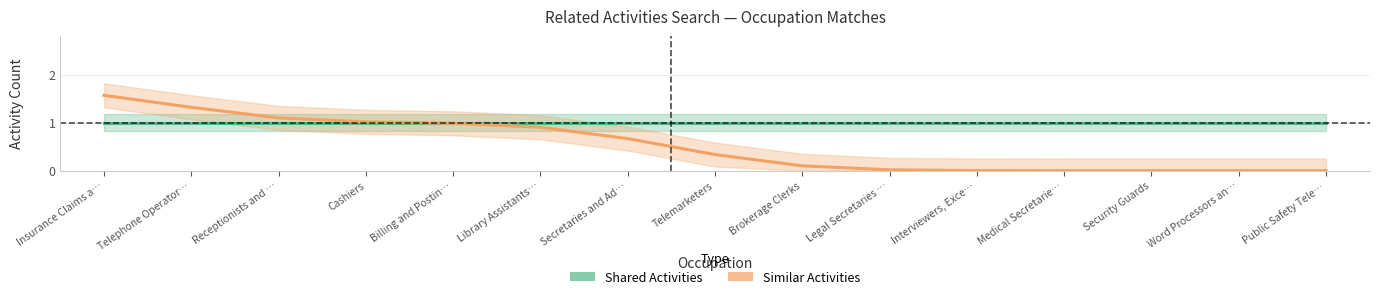

List the labels in order of Similar Activities value, largest first.

Insurance Claims a…, Telephone Operator…, Receptionists and …, Cashiers, Billing and Postin…, Library Assistants…, Secretaries and Ad…, Telemarketers, Brokerage Clerks, Legal Secretaries …, Interviewers, Exce…, Medical Secretarie…, Security Guards, Word Processors an…, Public Safety Tele…